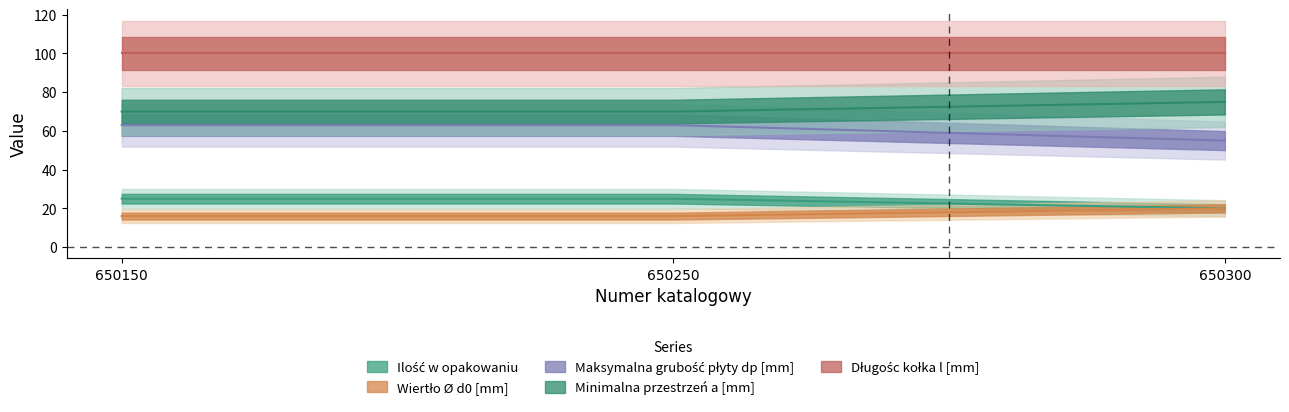

What is the value of the Ilość w opakowaniu point at the 1st from the left?

25